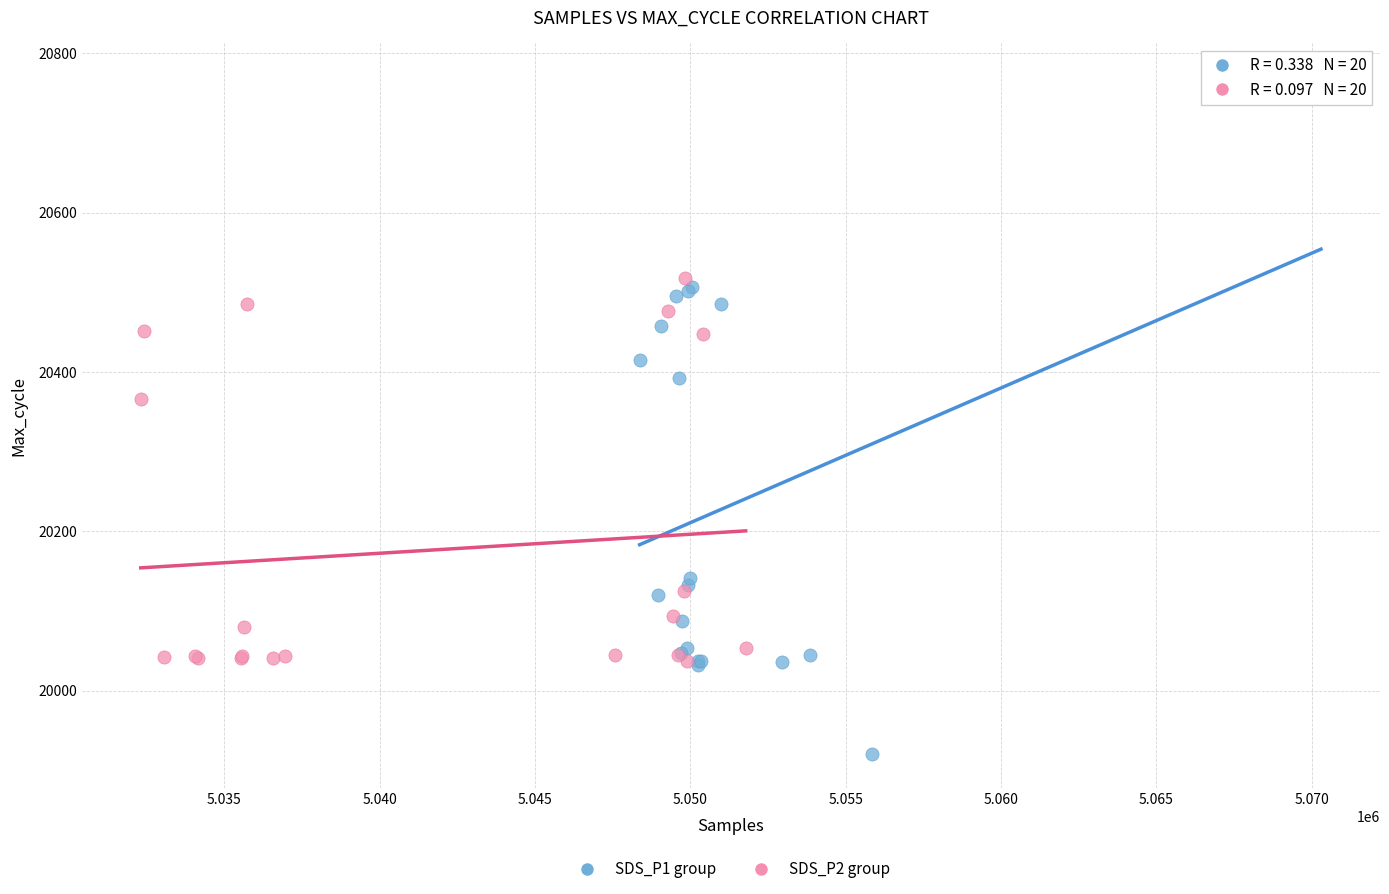

Which series reaches the maximum Y coordinate?

SDS_P1 group